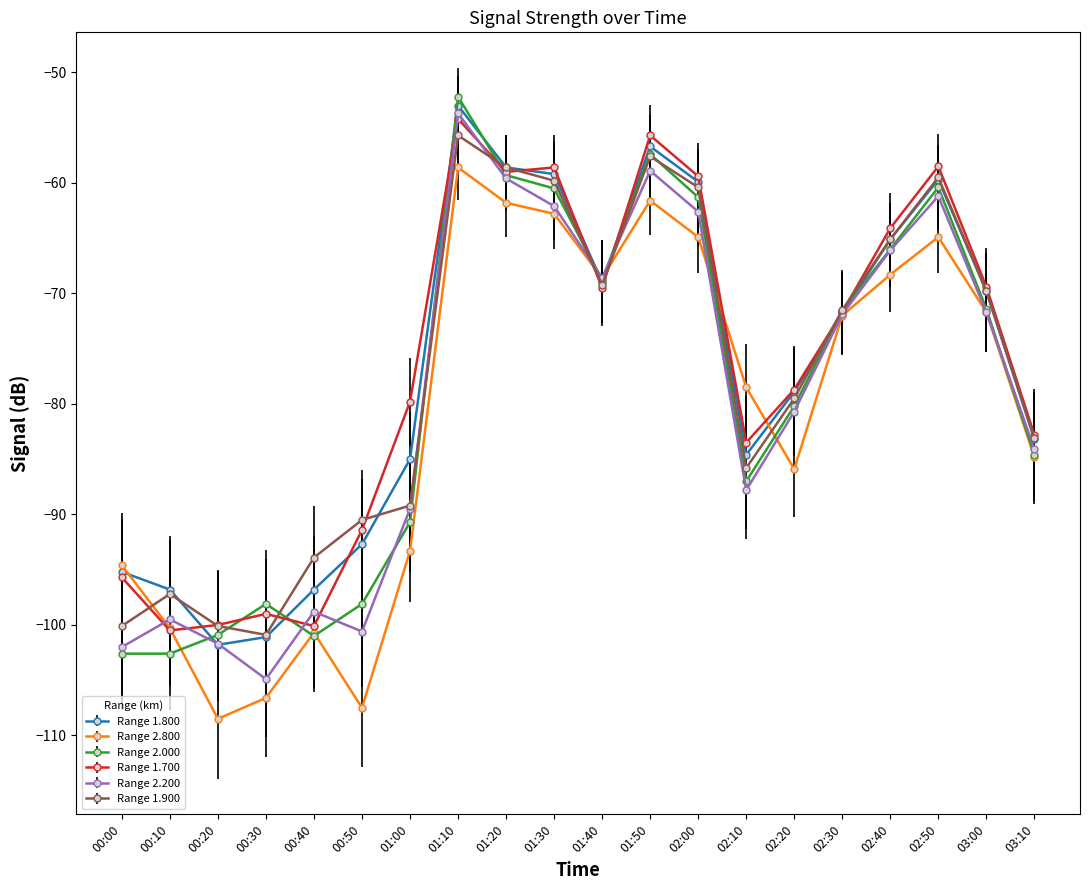

At which category is the sum across all series the highest?

01:10